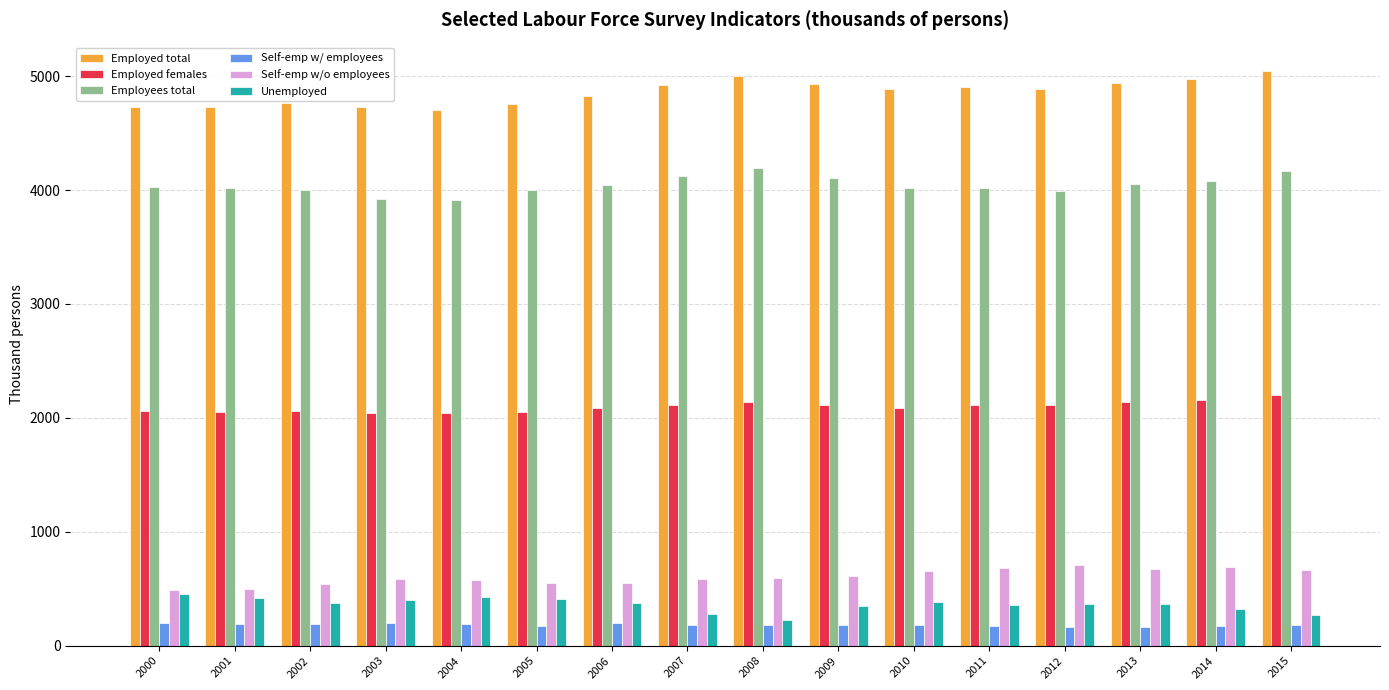

What is the maximum value for Employees total?

4195.9